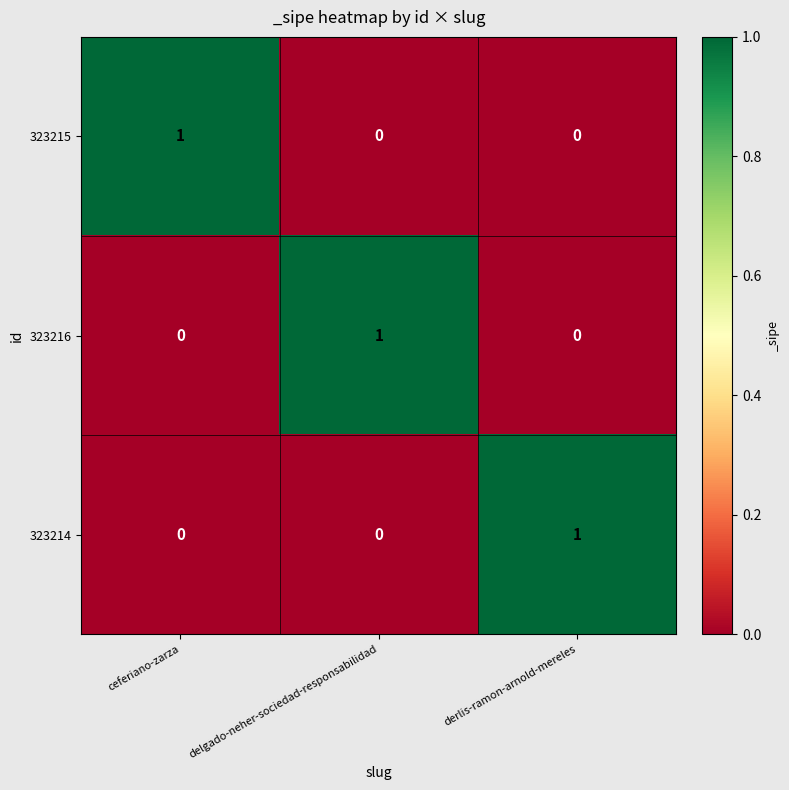

Is the value of 323216 at derlis-ramon-arnold-mereles greater than the value of 323214 at derlis-ramon-arnold-mereles?

No